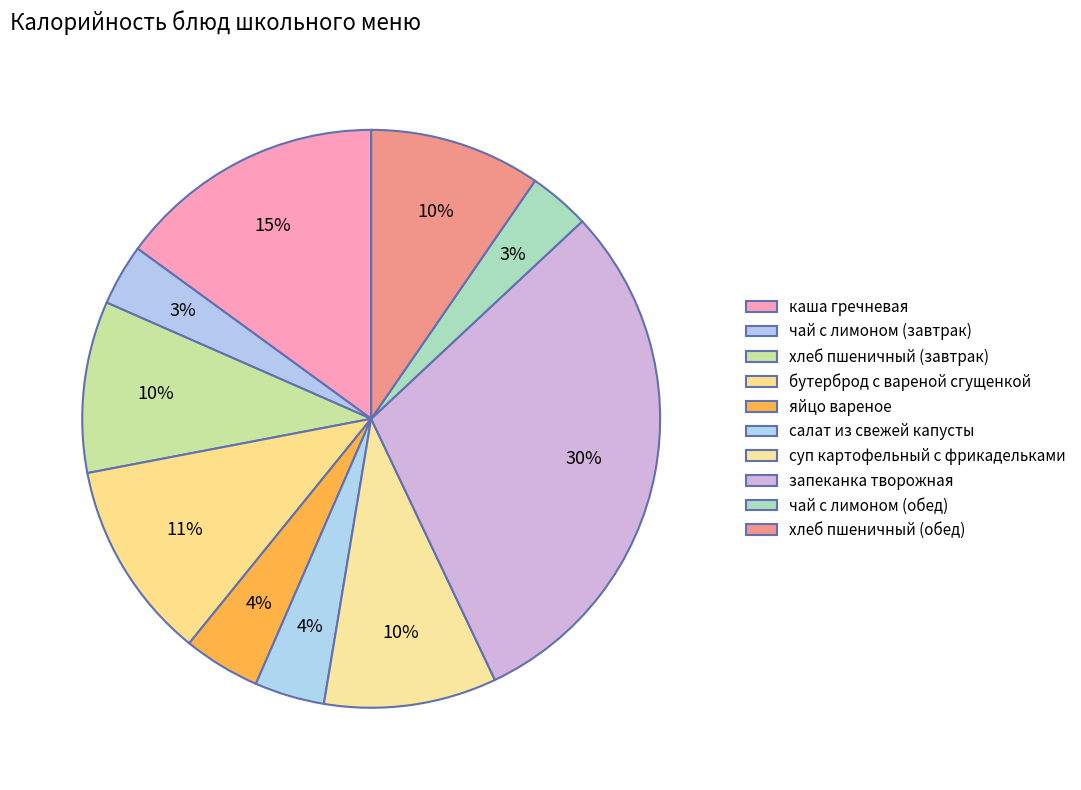

True or false: хлеб пшеничный (обед) accounts for 10% of the total.

True